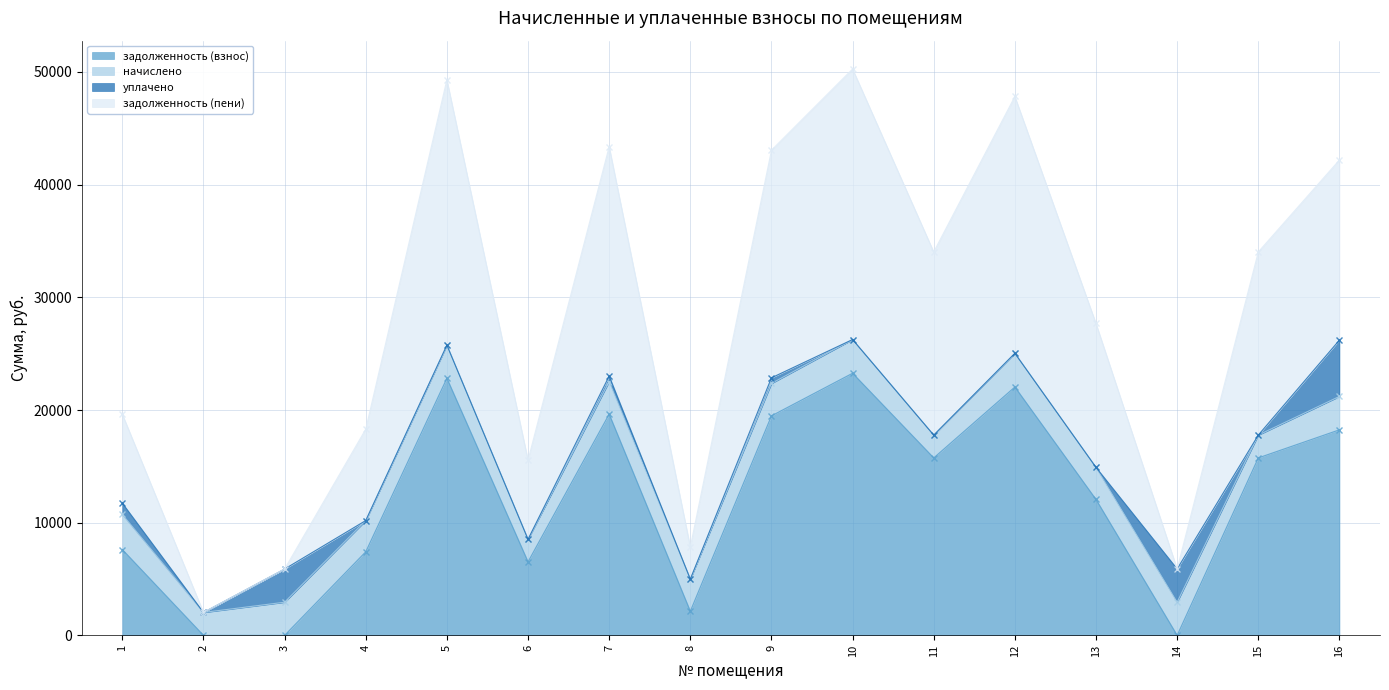

Where is the first local minimum for задолженность (пени)?

2